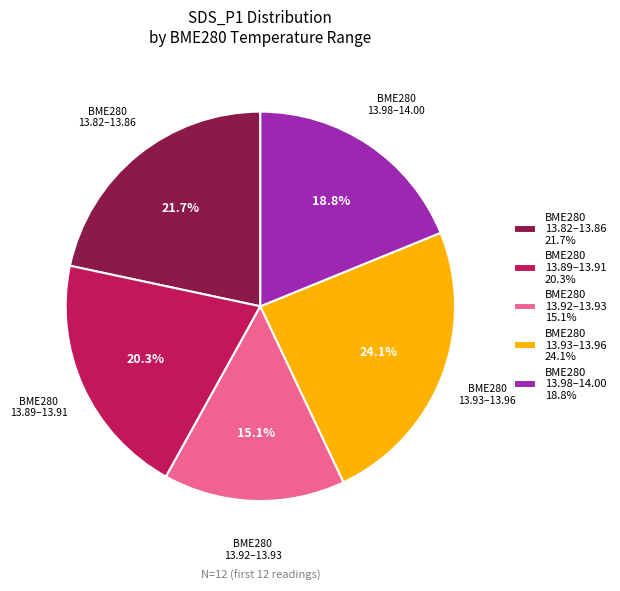

Is BME280 13.93–13.96 24.1% the majority of the pie?

No